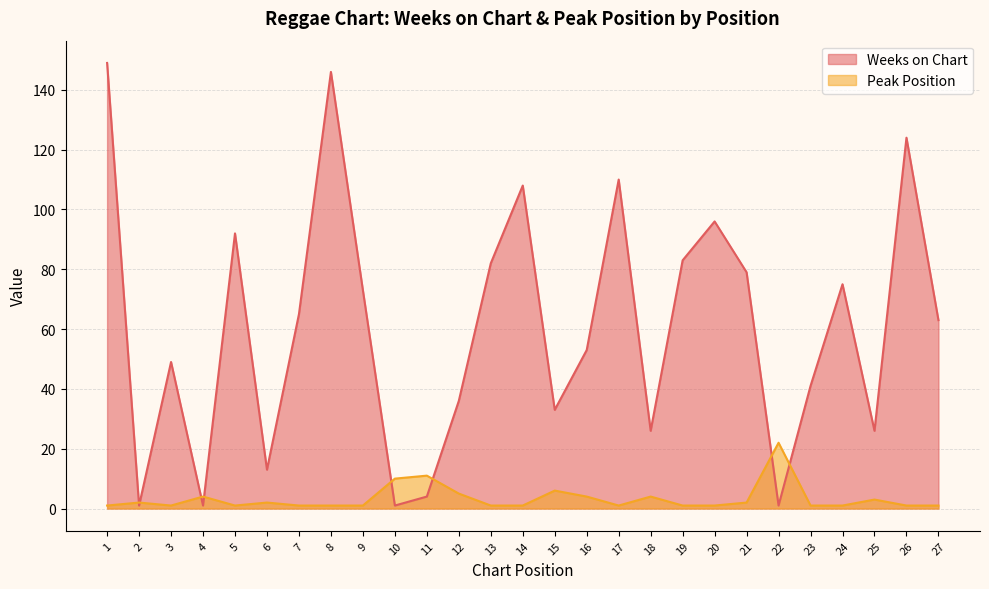

Reading left to right, extract all data points from this chart.

Weeks on Chart: 149	1	49	1	92	13	65	146	73	1	4	36	82	108	33	53	110	26	83	96	79	1	41	75	26	124	63
Peak Position: 1	2	1	4	1	2	1	1	1	10	11	5	1	1	6	4	1	4	1	1	2	22	1	1	3	1	1